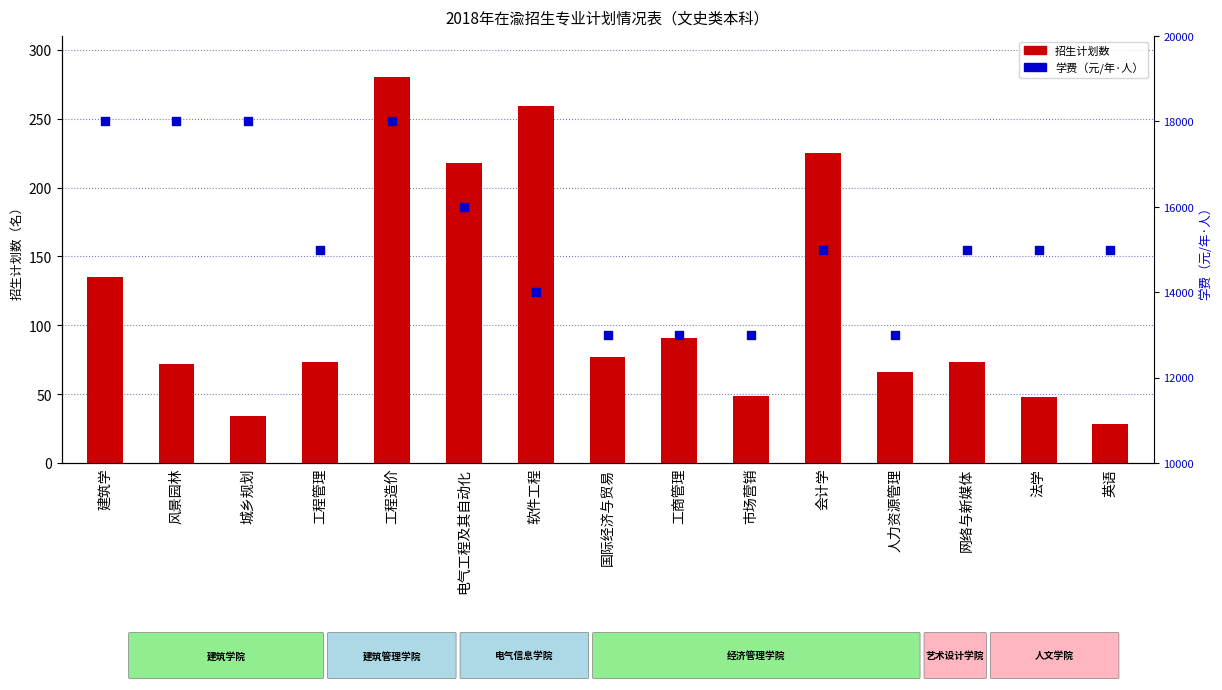

Which series contains the highest Y value?

学费（元/年·人）